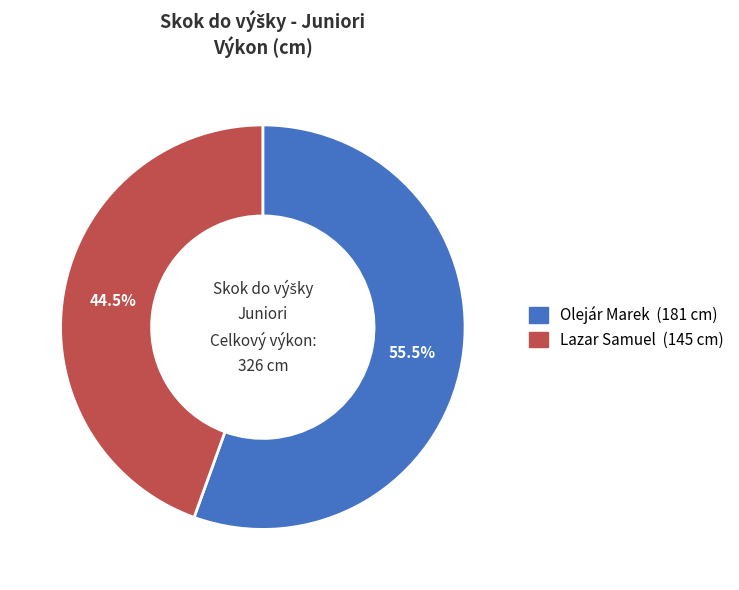

To the nearest percent, what is the combined percentage of Olejár Marek and Lazar Samuel?

100%